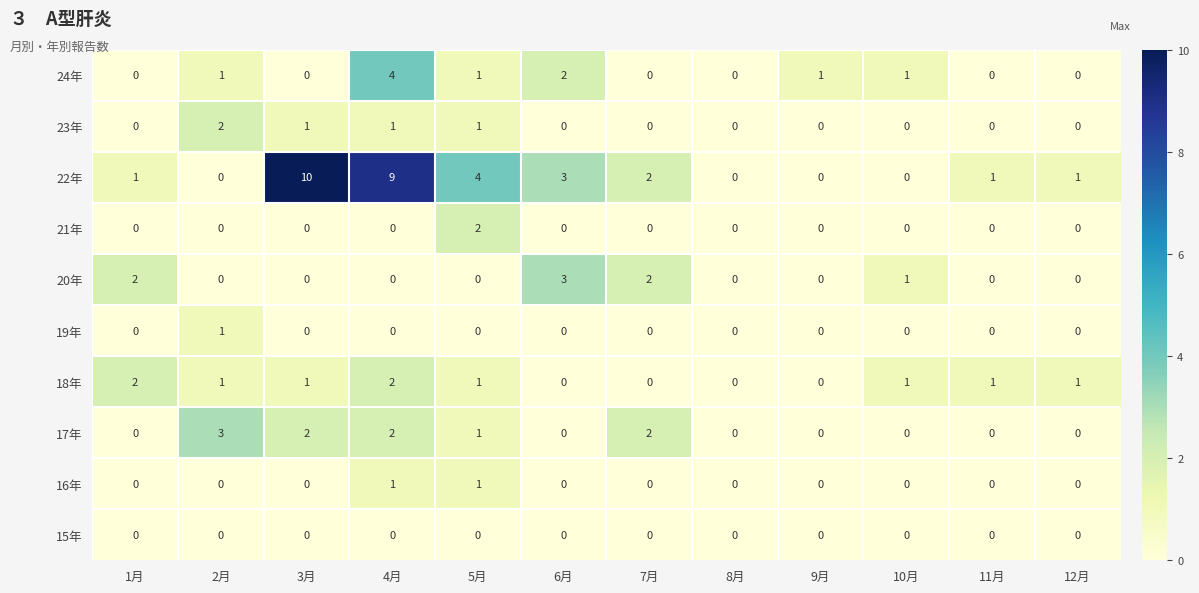

Is it true that 22年 equals 0 at 9月?

True